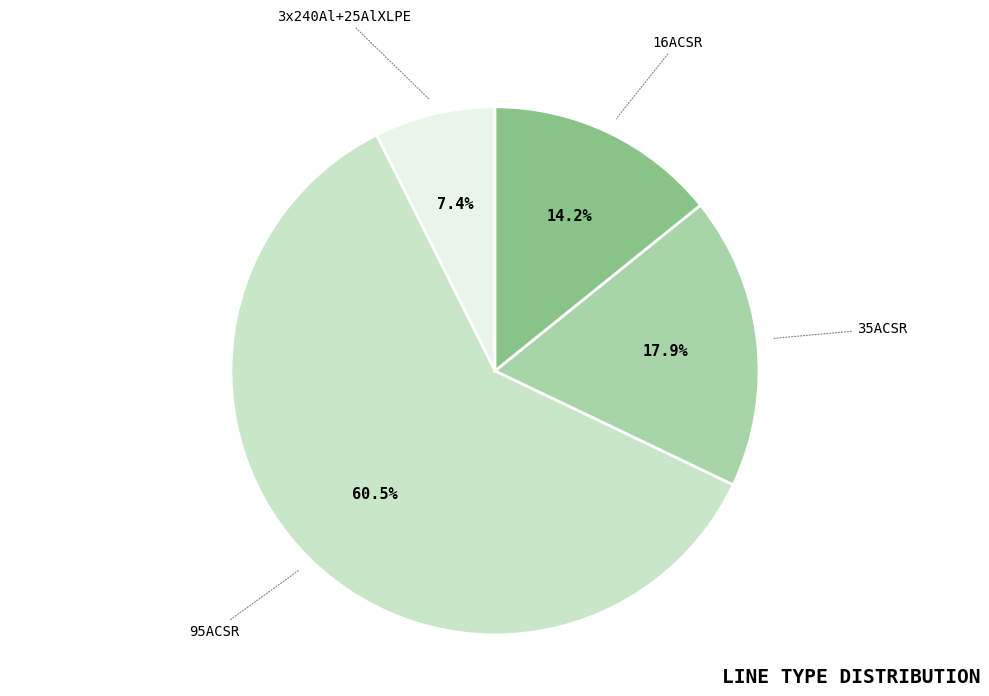

Between 16ACSR and 3x240Al+25AlXLPE, which is larger?

16ACSR